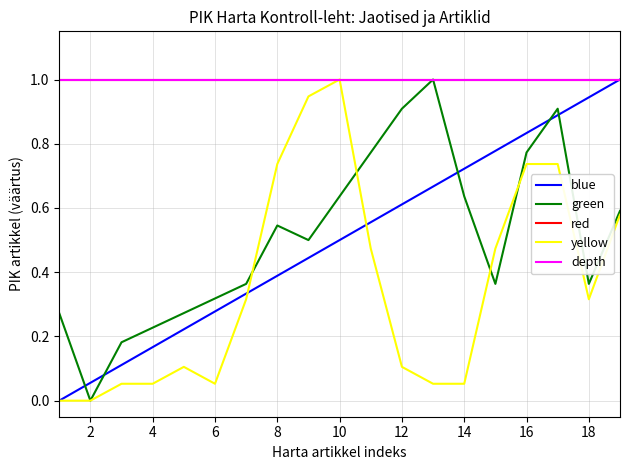

What is the highest value of the depth series?

1.0